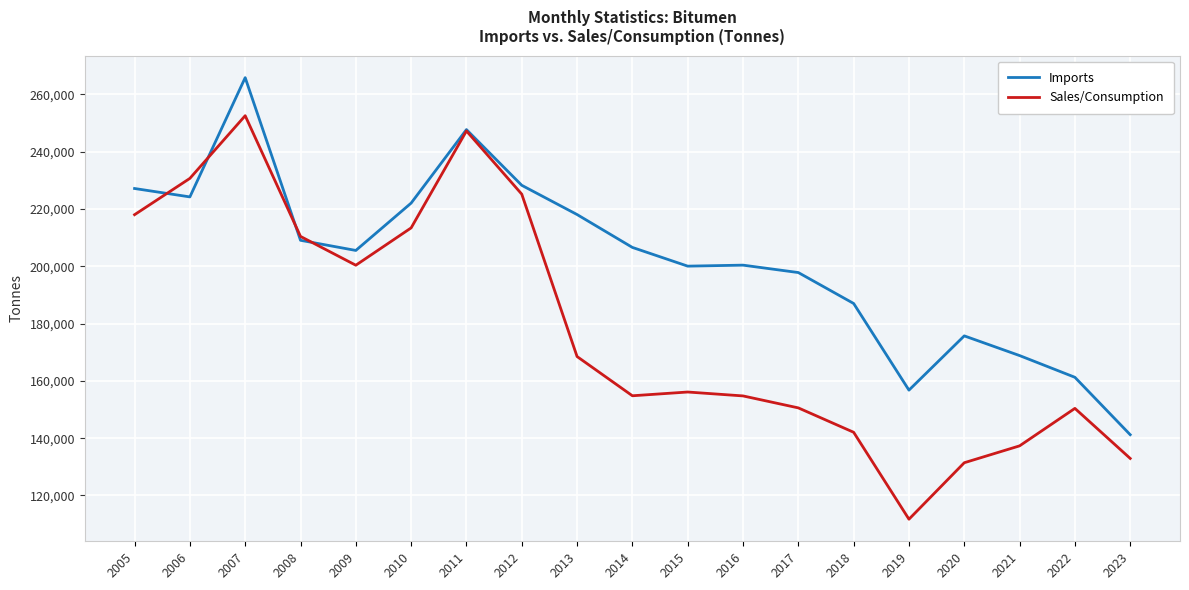

True or false: Imports and Sales/Consumption intersect in this chart.

True